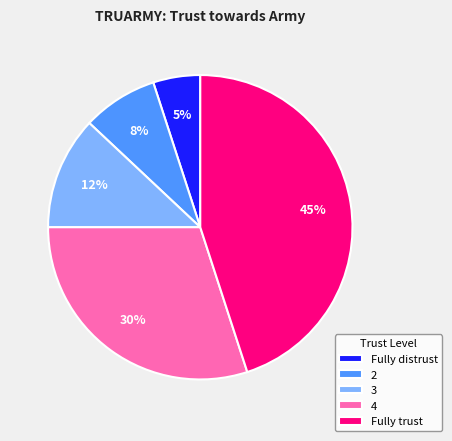

Rank the categories by value from highest to lowest.

Fully trust, 4, 3, 2, Fully distrust